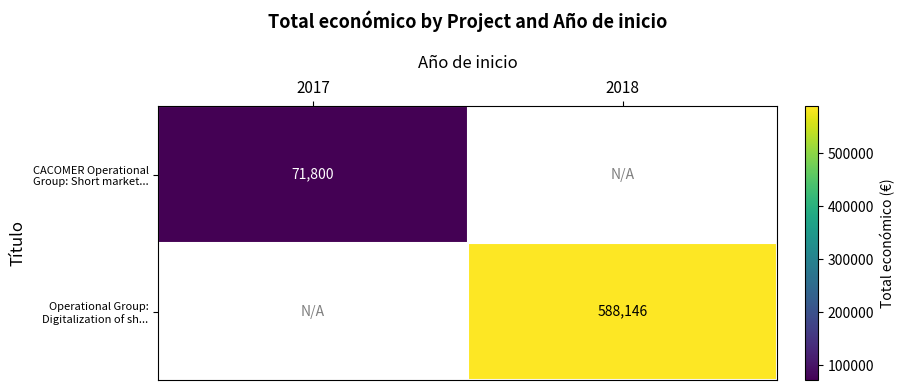

Is the value of Operational Group: Digitalization of sh... at 2018 greater than the value of CACOMER Operational Group: Short market... at 2017?

Yes